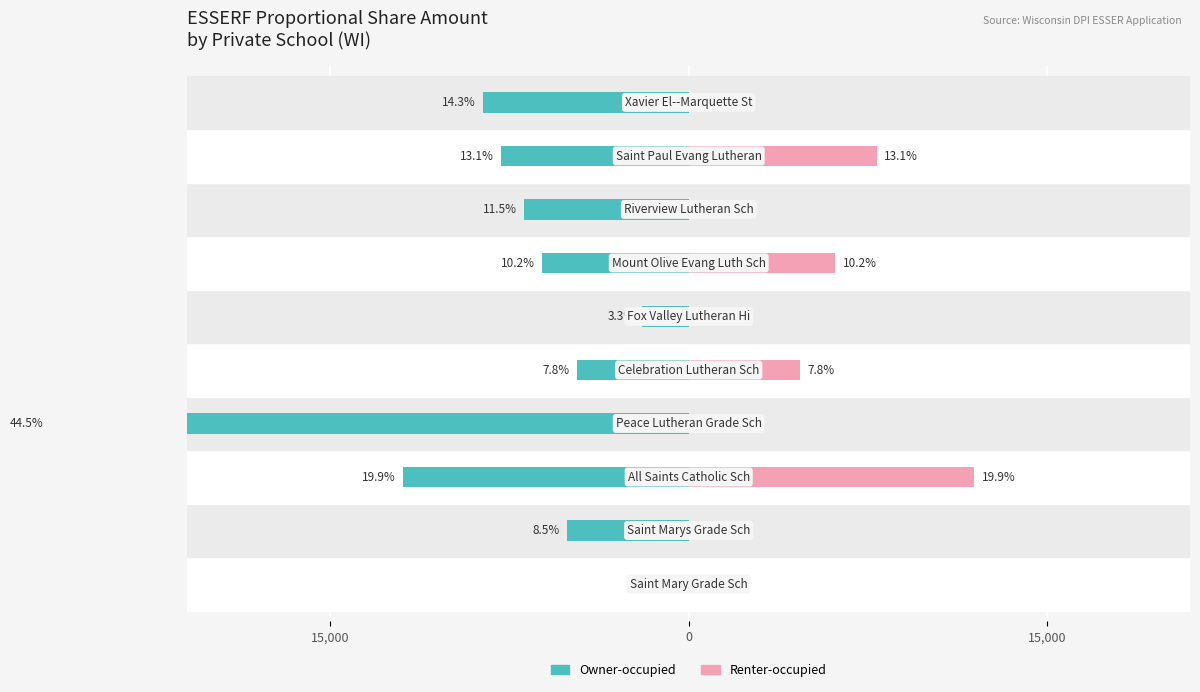

Which series has the largest range (max minus min)?

Owner-occupied